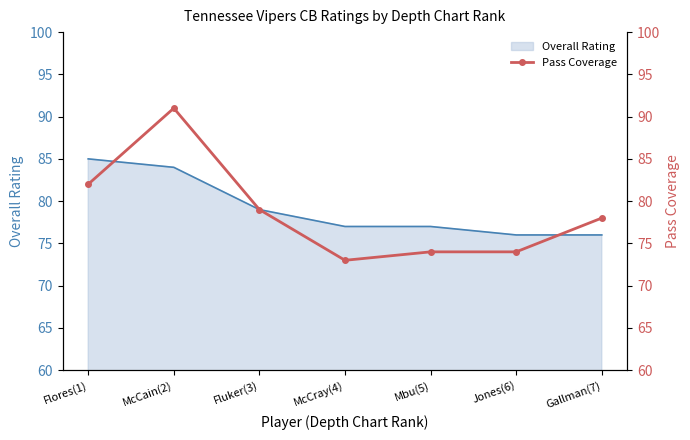

Does the chart have visible grid lines?

No